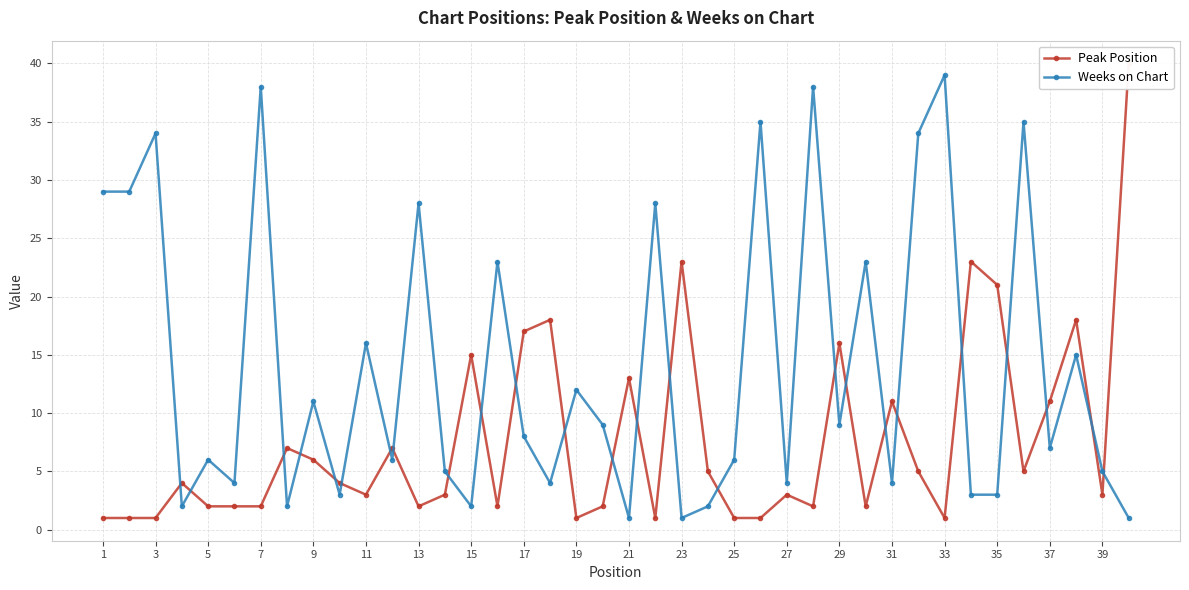

How many interior local peaks does the Weeks on Chart series have?

15